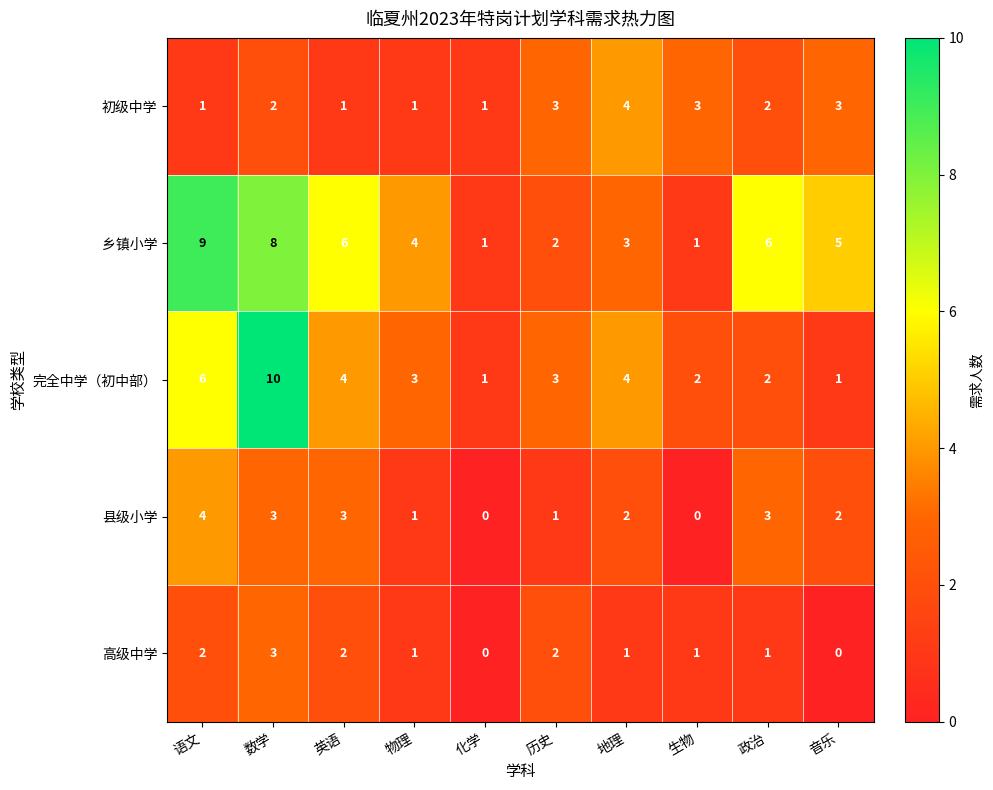

Which series has the widest spread of values?

完全中学（初中部）